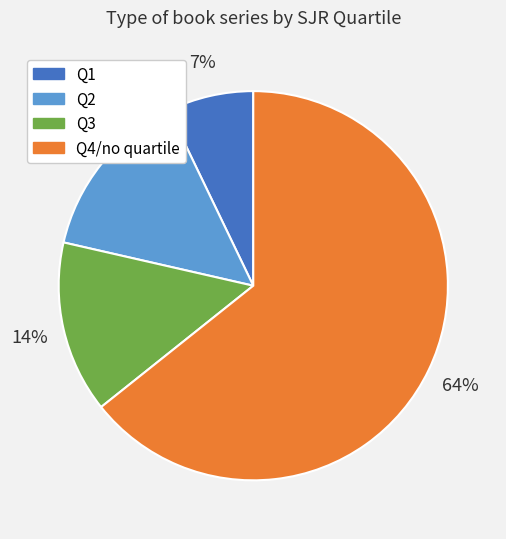

What is the ratio of the value at Q3 to the value at Q2?

1.0